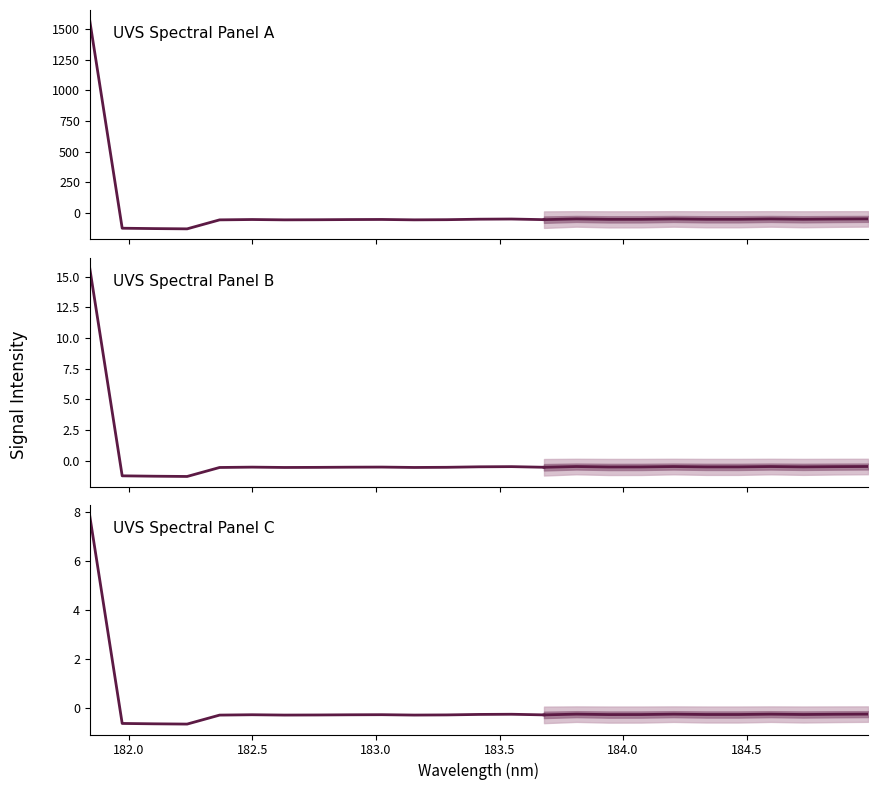

Reading right to left, transcribe all the data shown in this chart.

24=-47.0	23=-48.2	22=-50.1	21=-47.4	20=-50.2	19=-50.2	18=-47.4	17=-50.5	16=-50.8	15=-47.3	14=-53.2	13=-48.1	12=-49.5	11=-53.5	10=-54.8	9=-51.7	8=-52.5	7=-54.0	6=-54.8	5=-52.2	4=-55.0	3=-128.2	2=-126.1	1=-123.1	0=1569.7